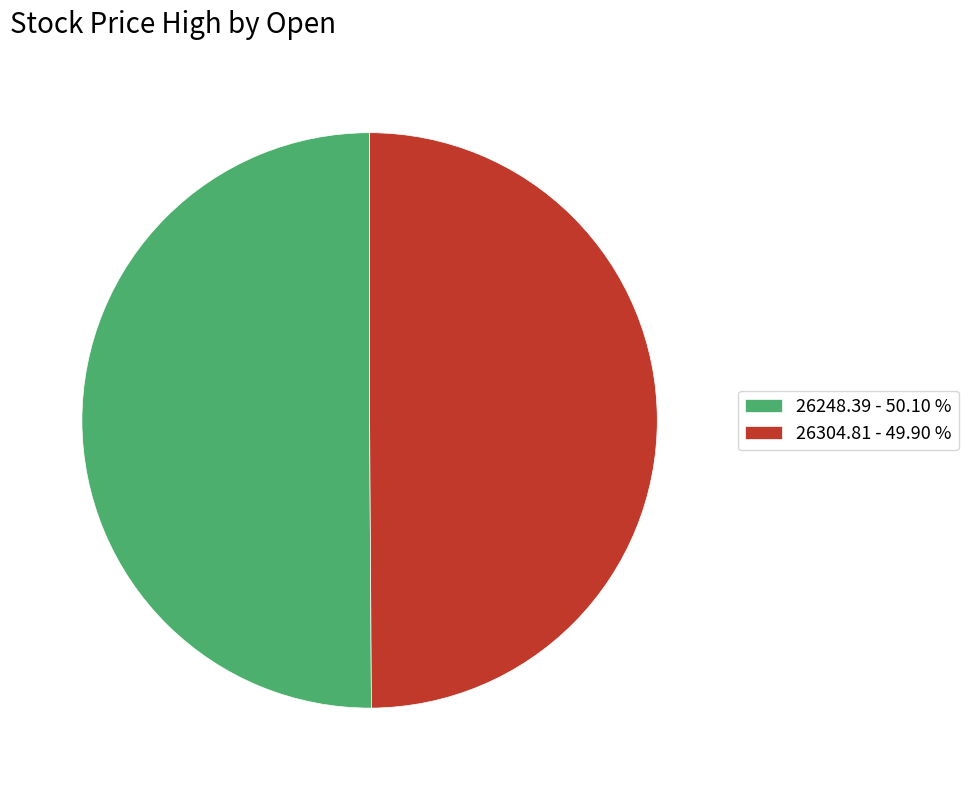

The 26248.39 slice represents 39% of the pie. True or false?

False